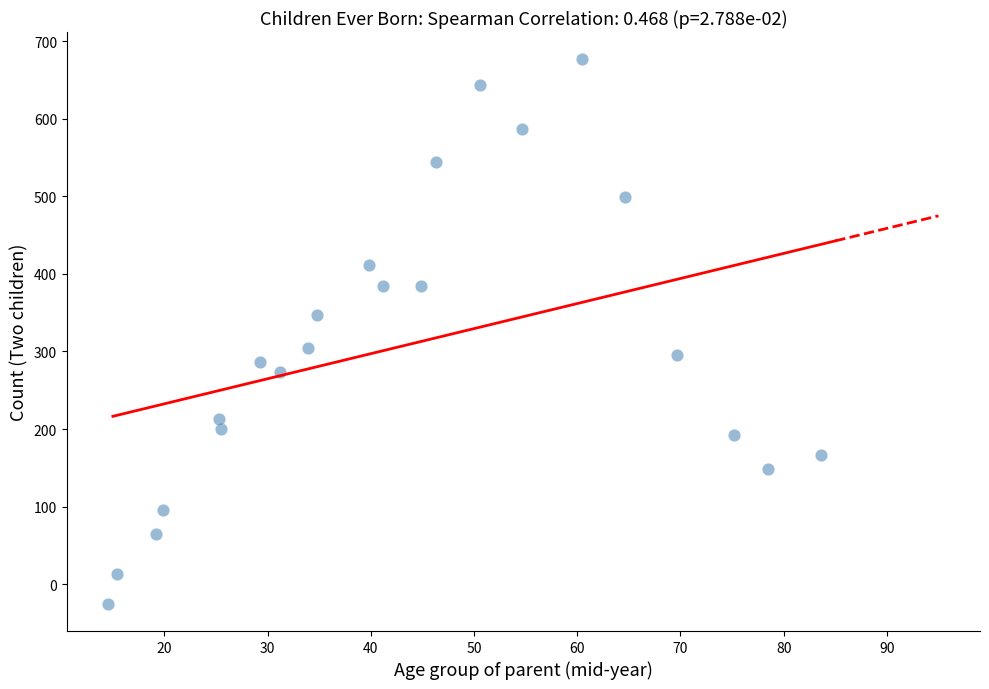

What is the range of X values (max minus min)?

69.1